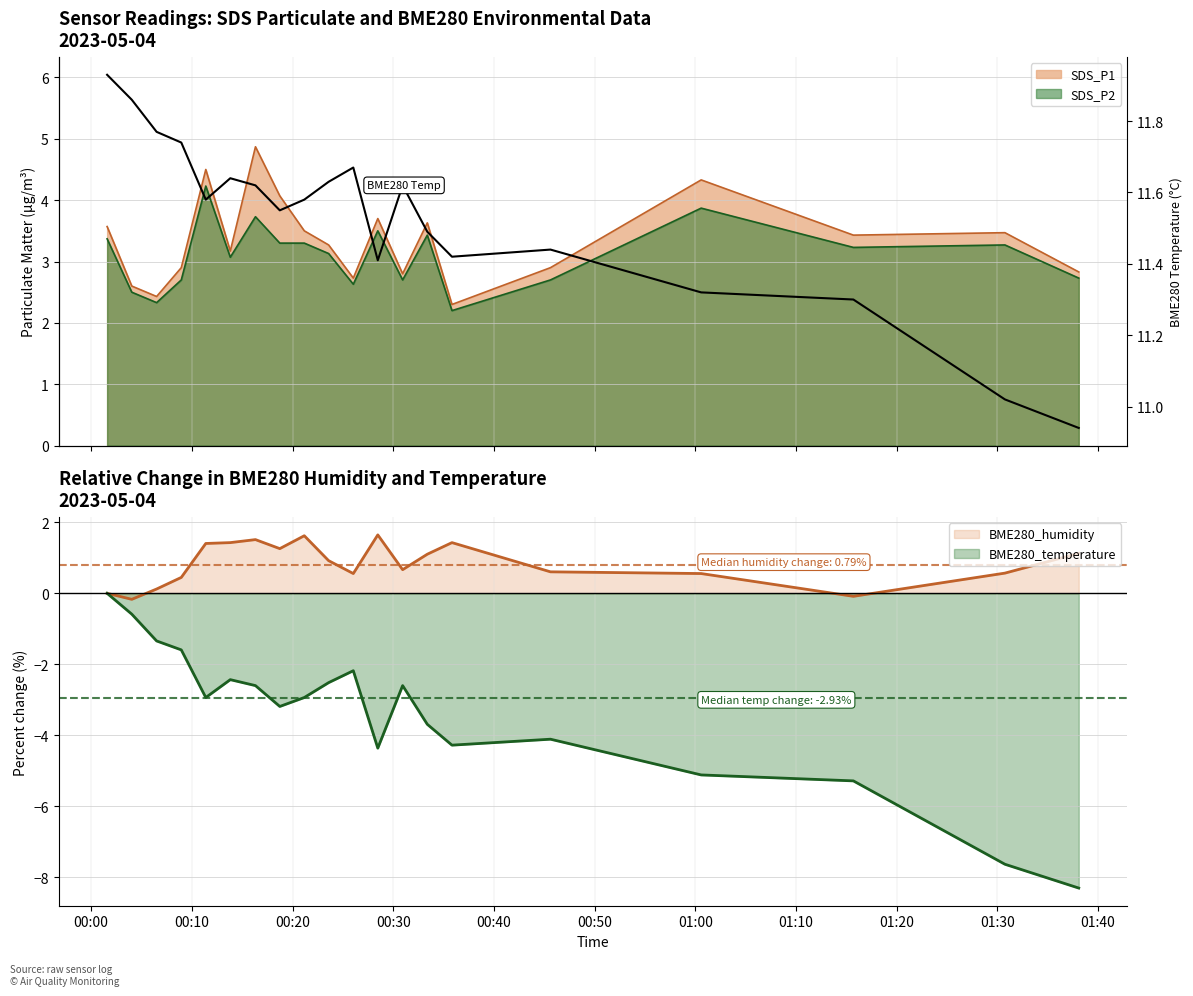

What is the greatest value displayed?

11.9